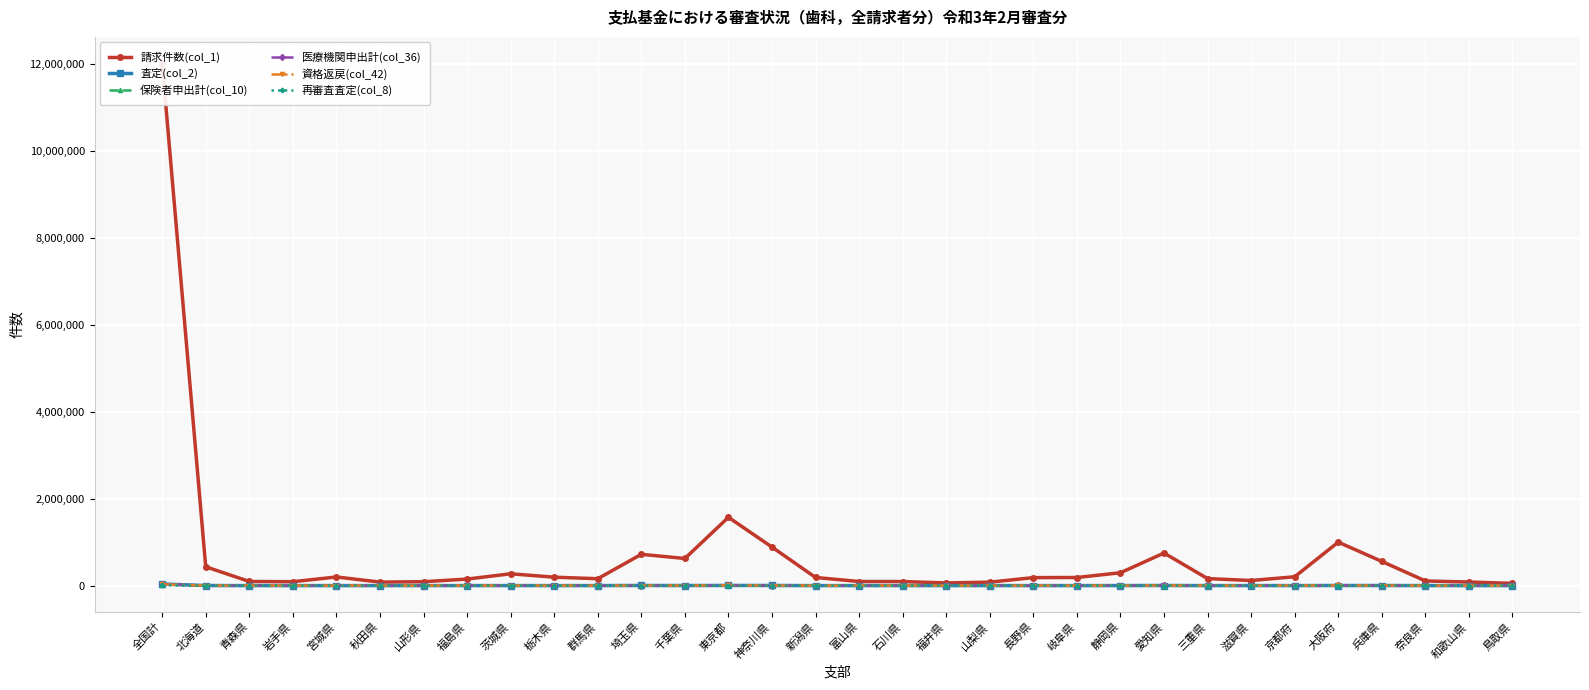

Where do 保険者申出計(col_10) and 査定(col_2) first cross each other?

北海道 and 青森県